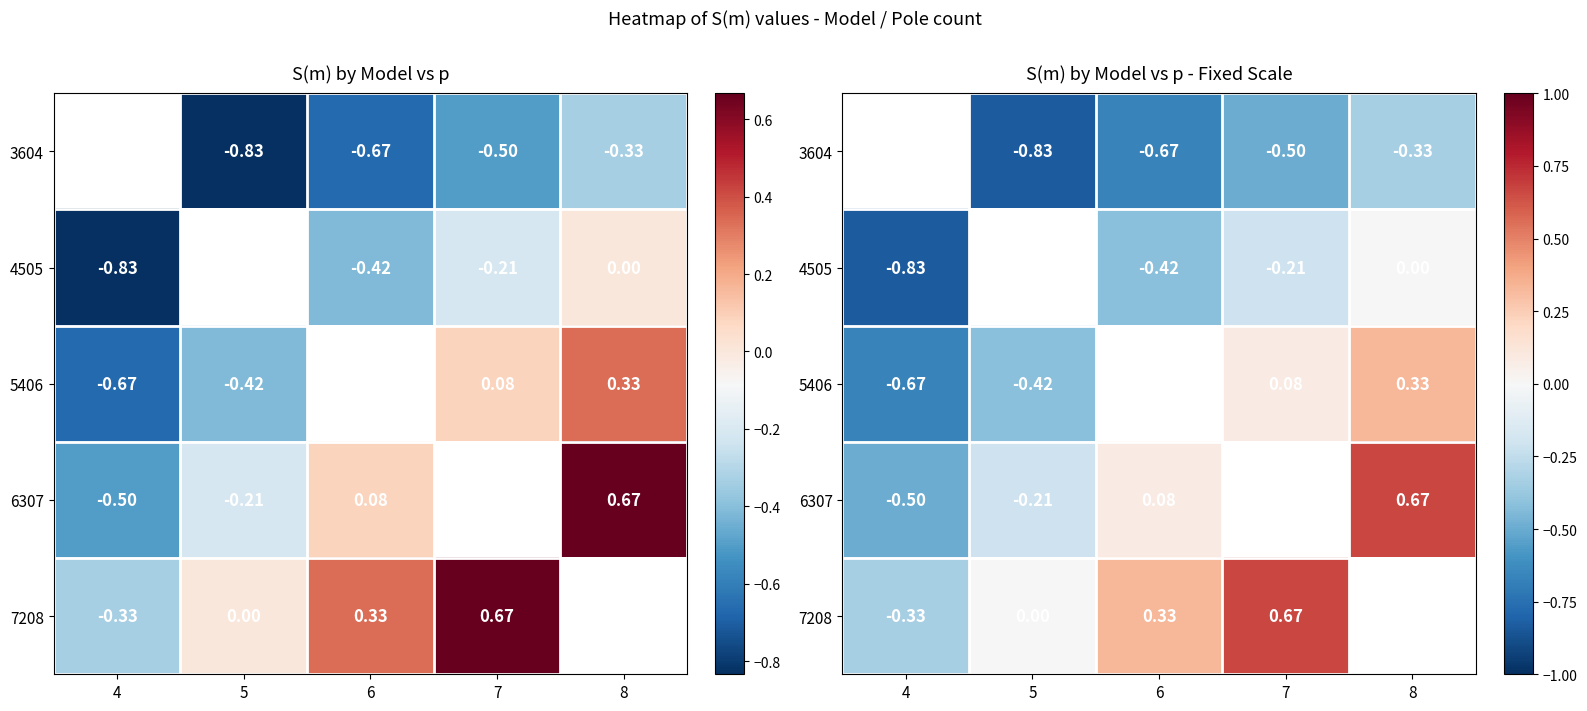

Which series changed the most between 5 and 6?

7208